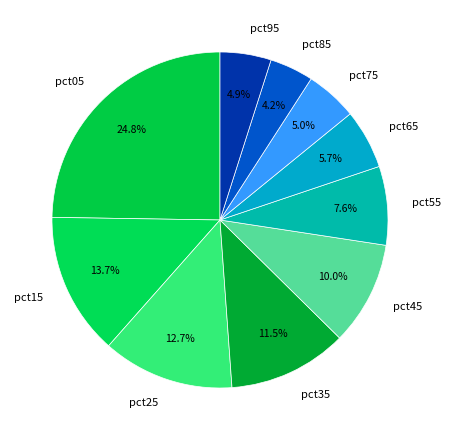

Combined, do pct45 and pct95 account for over 50%?

No